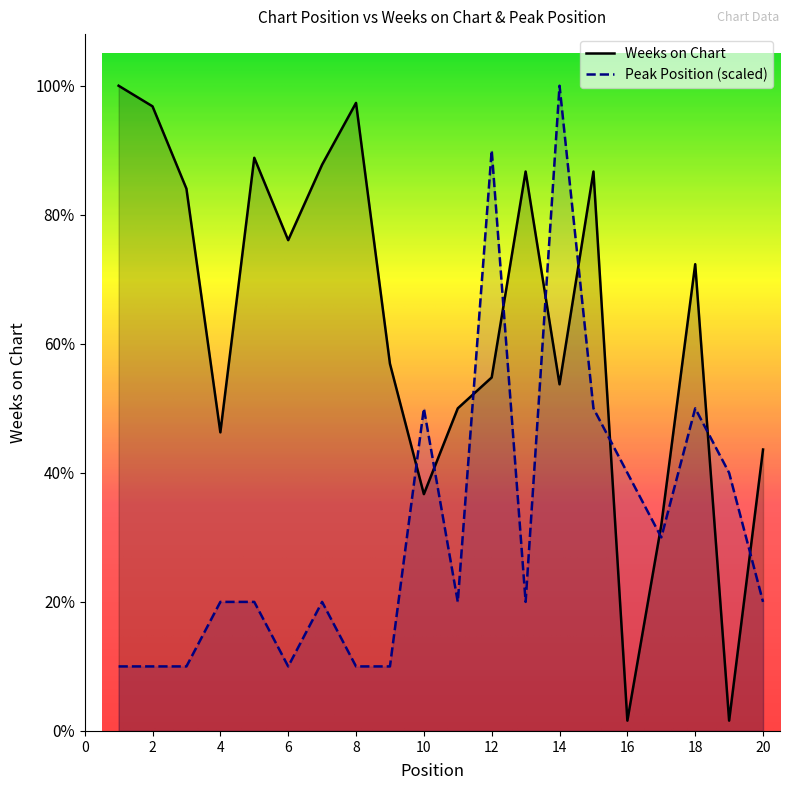

Read the Weeks on Chart value at 17.

60.0